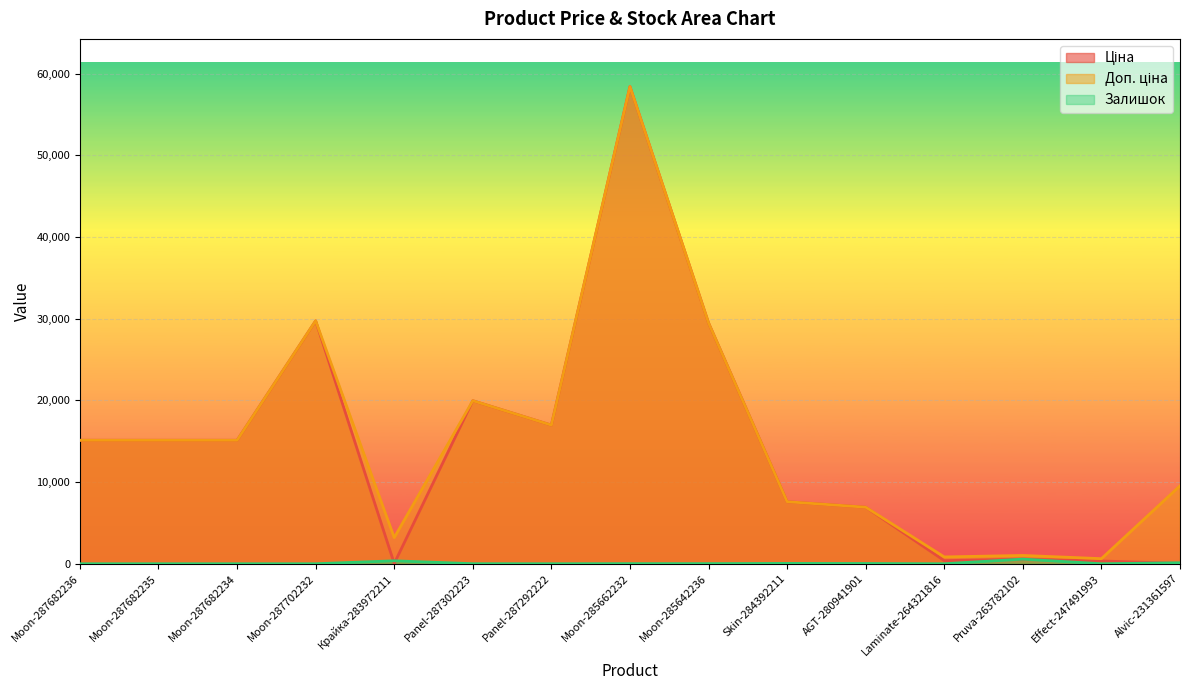

Where is Ціна nearest to the value 29229?

Moon-285642236